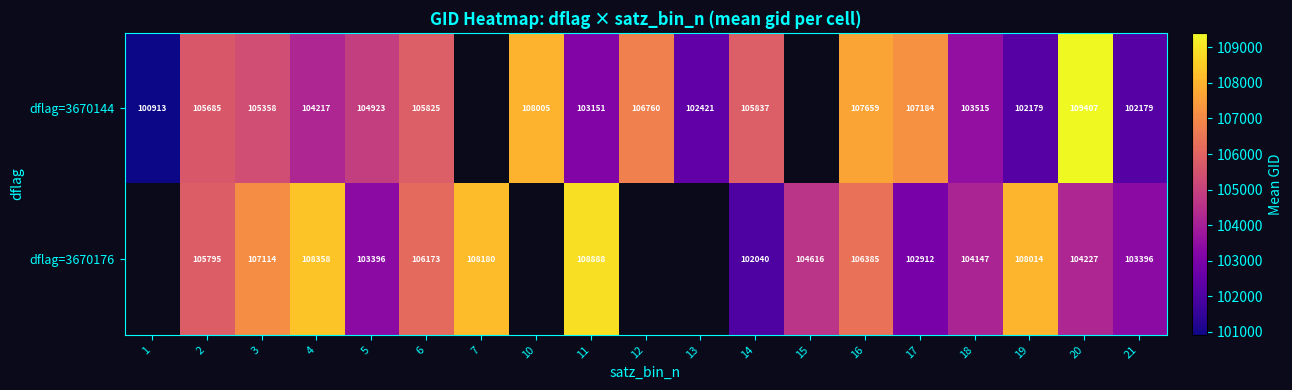

Which label corresponds to the largest value in the chart?

20